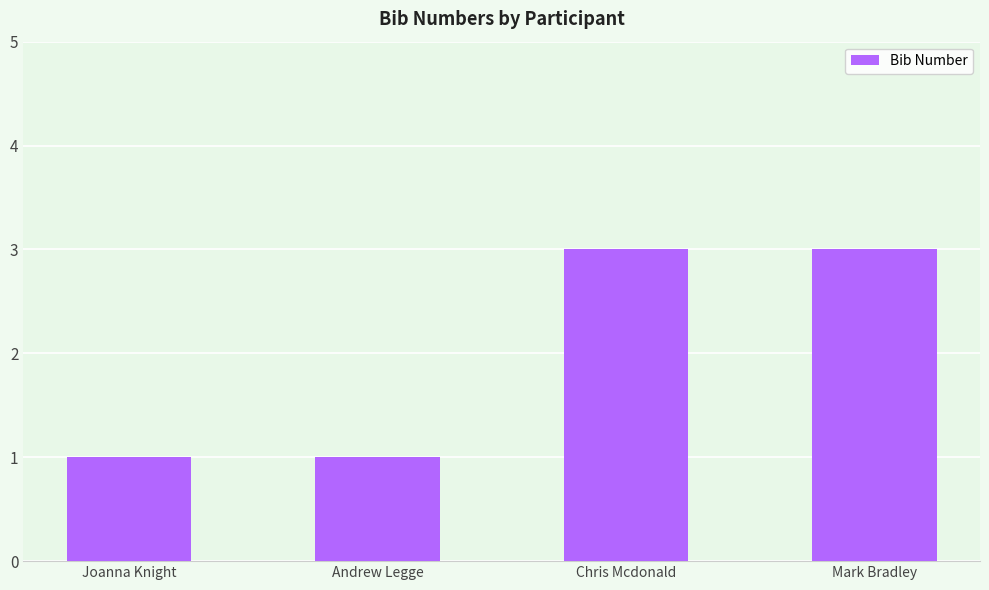

Between Chris Mcdonald and Andrew Legge, which is larger?

Chris Mcdonald